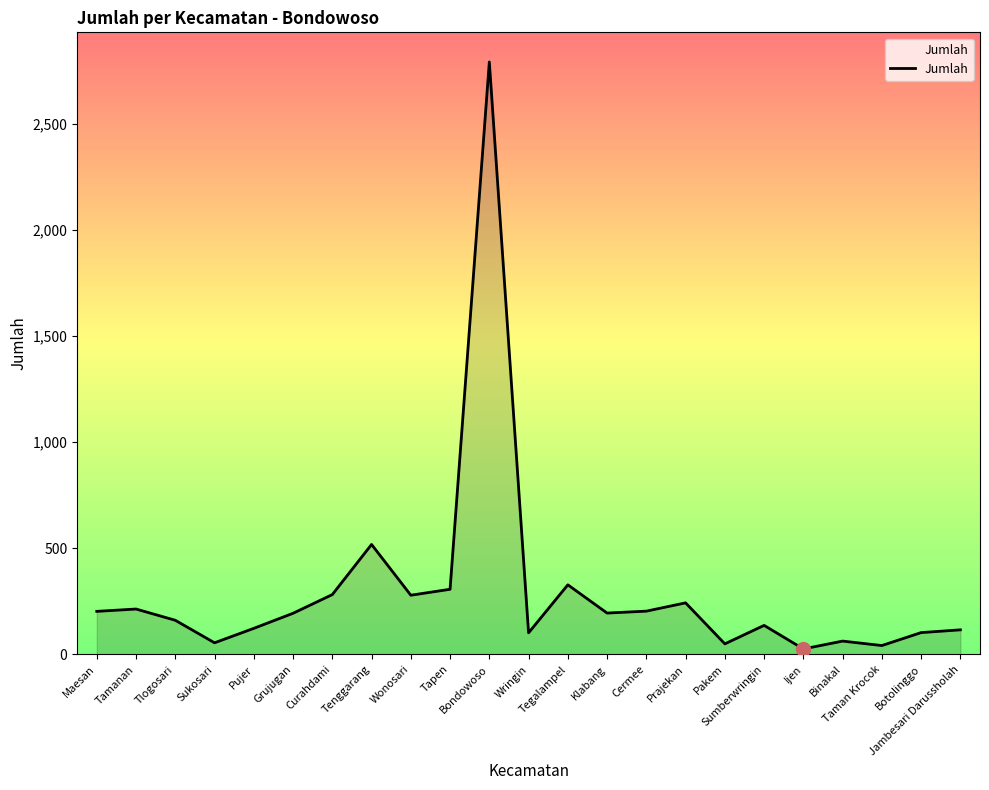

Approximately how many times larger is the value at Maesan compared to Bondowoso?

0.1